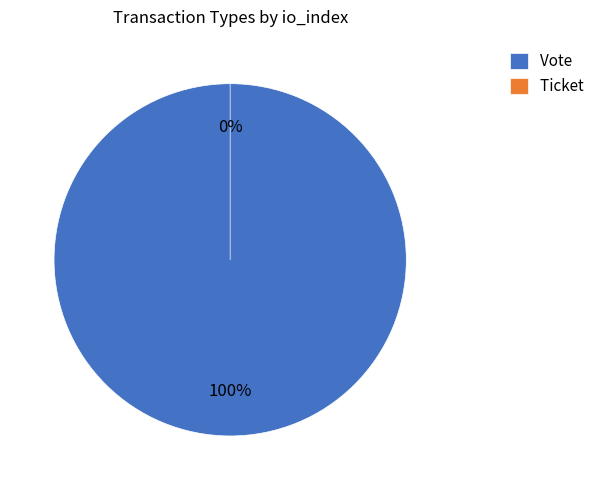

What percentage is NOT represented by Ticket?

100.0%